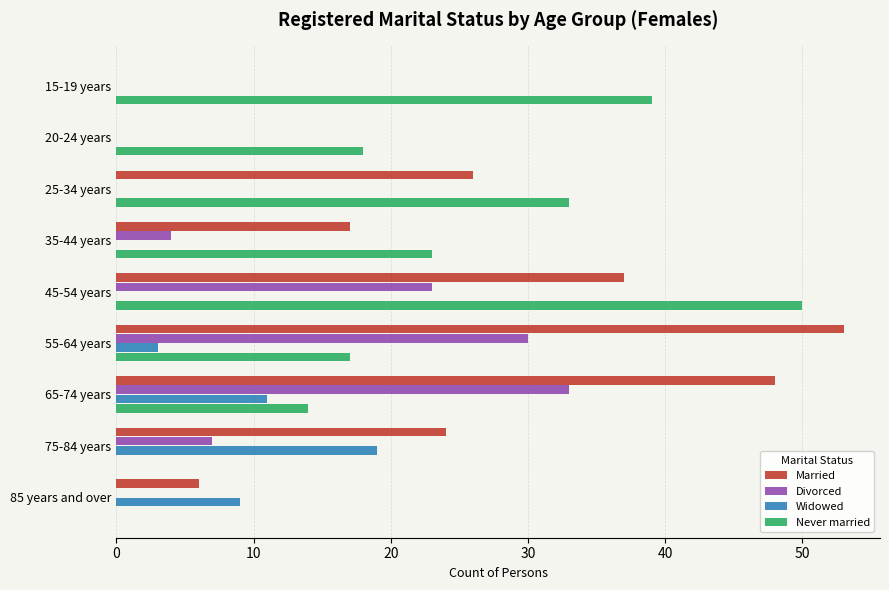

What is the sum of the Married values at 65-74 years and 20-24 years?

48